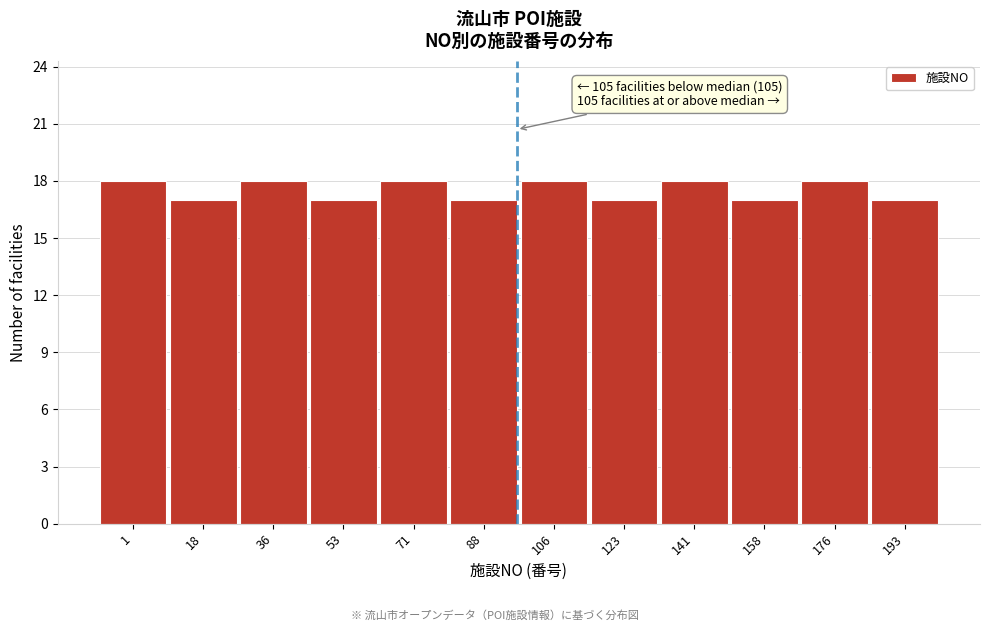

Reading left to right, extract all data points from this chart.

1=18	18=17	36=18	53=17	71=18	88=17	106=18	123=17	141=18	158=17	176=18	193=17